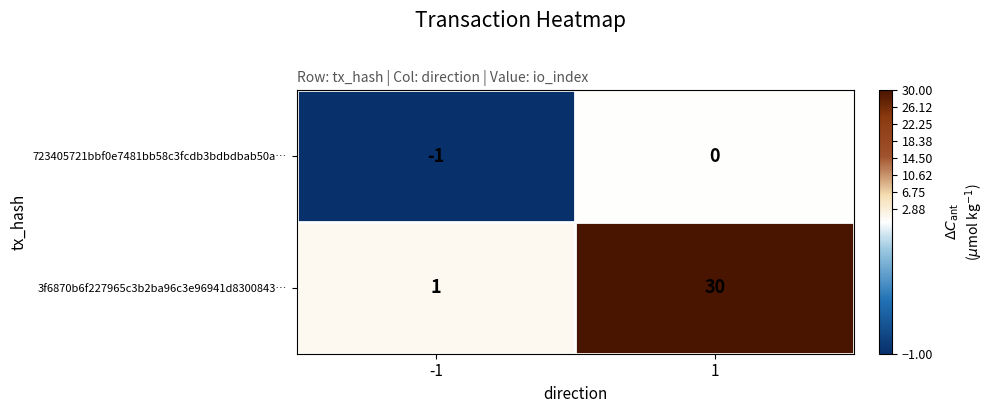

What is the sum of the 3f6870b6f227965c3b2ba96c3e96941d8300843… values at 1 and -1?

31